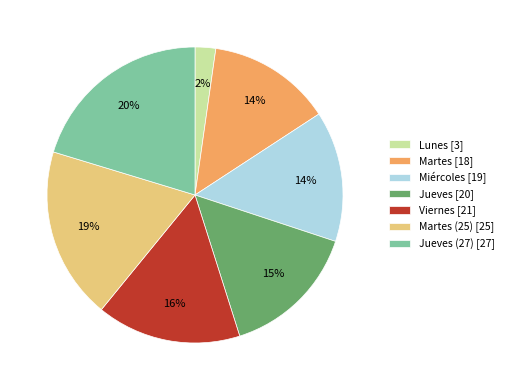

To the nearest percent, what is the average slice percentage?

14%